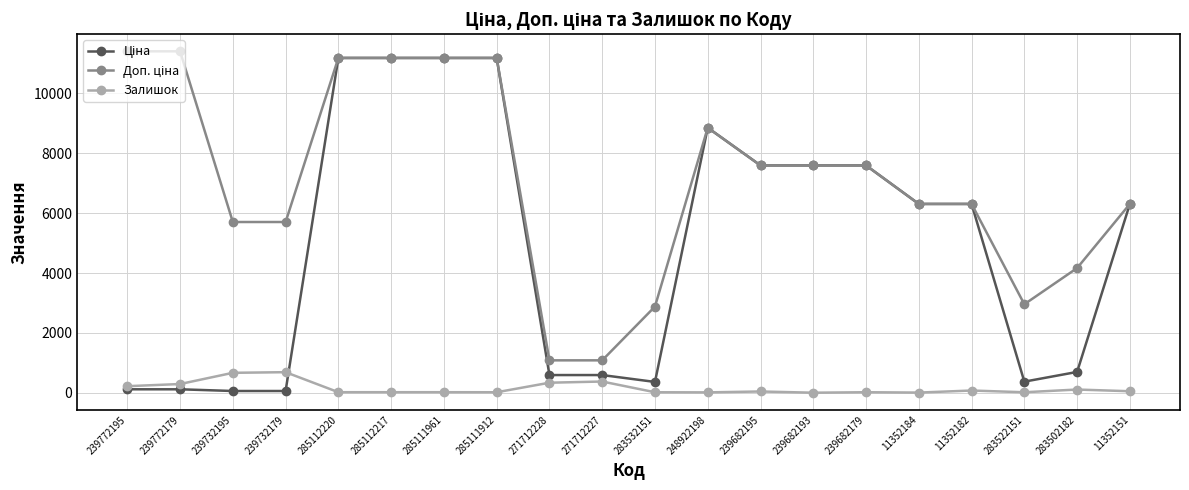

What is the difference between the maximum and second lowest values in the Залишок series?

682.0